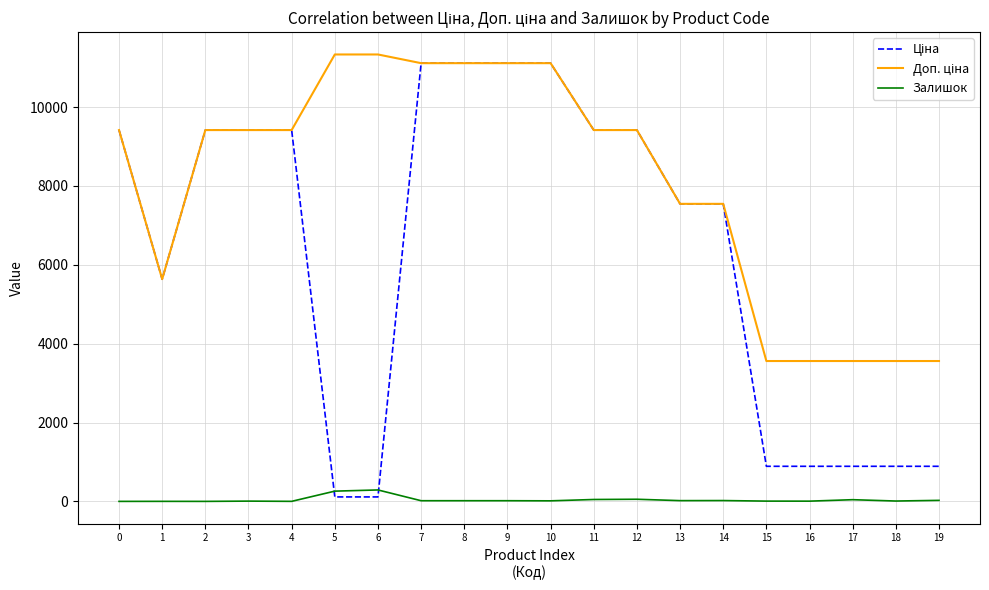

What is the spread (max minus min) of values at 2?

9416.9